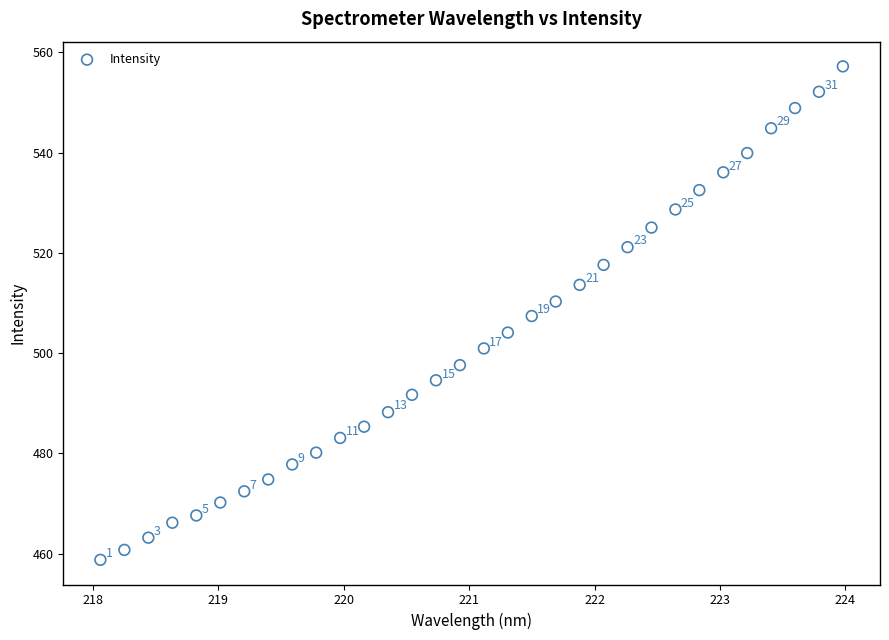

What Y value in the scatter plot is closest to 508?

507.4